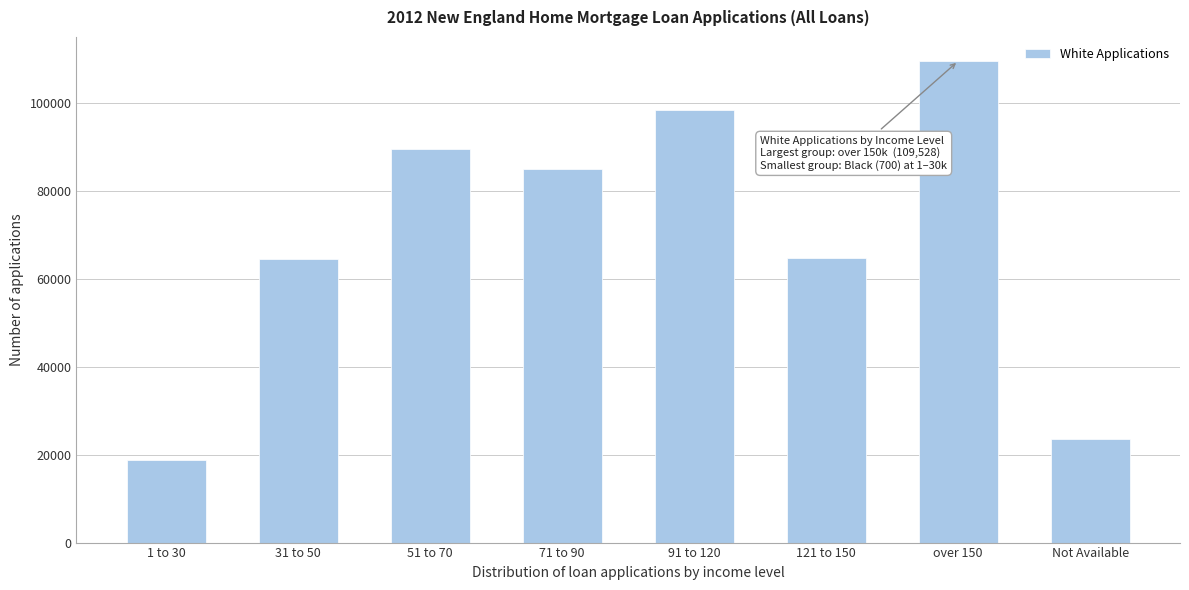

What is the minimum value shown in the chart?

18746